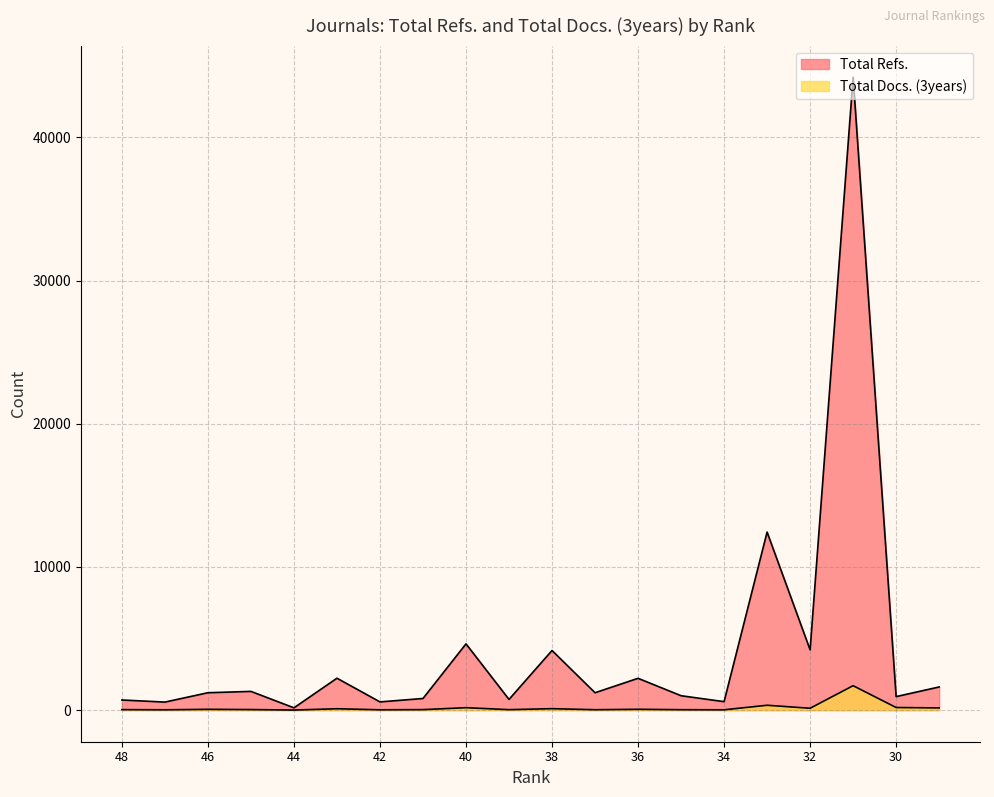

Reading right to left, transcribe all the data shown in this chart.

Total Refs.: 1614	941	44206	4207	12433	588	1003	2219	1211	4162	745	4625	810	571	2226	157	1305	1212	558	705
Total Docs. (3years): 151	179	1703	127	336	19	27	55	26	98	30	166	32	20	93	2	36	53	20	32